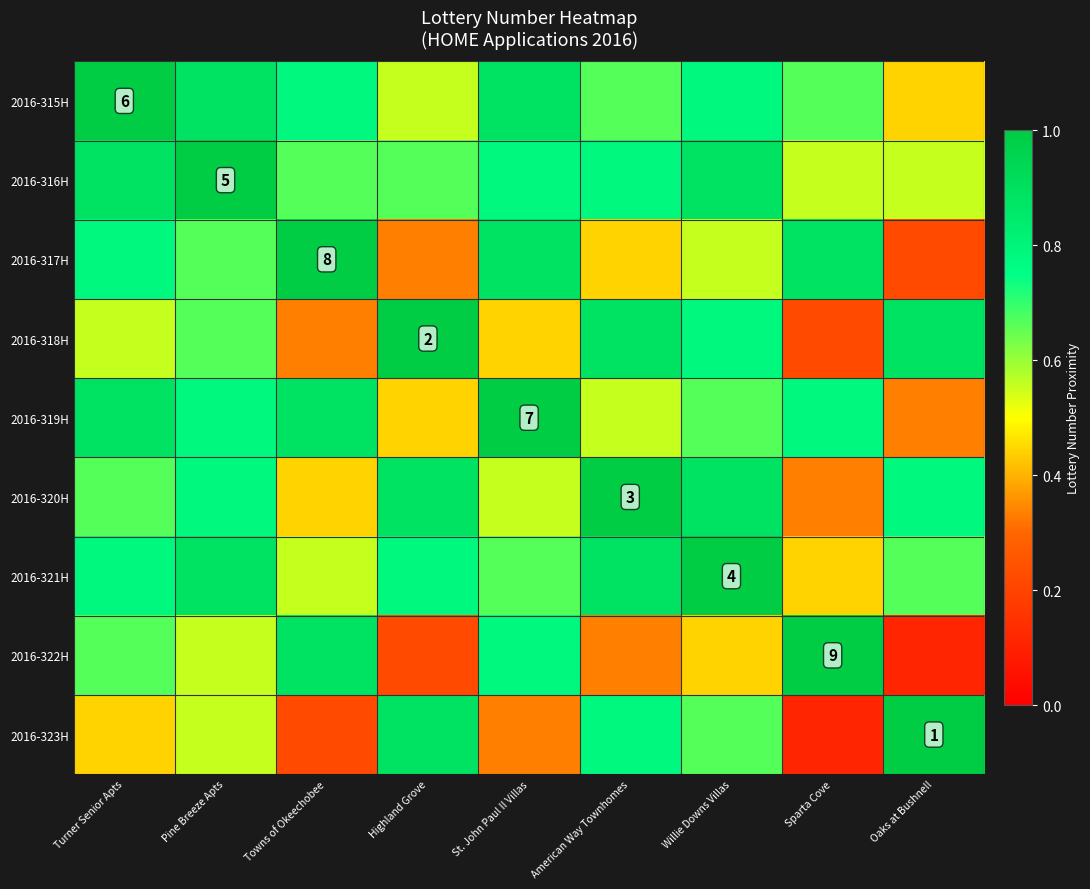

Is the value of 2016-322H at American Way Townhomes greater than the value of 2016-323H at Oaks at Bushnell?

No